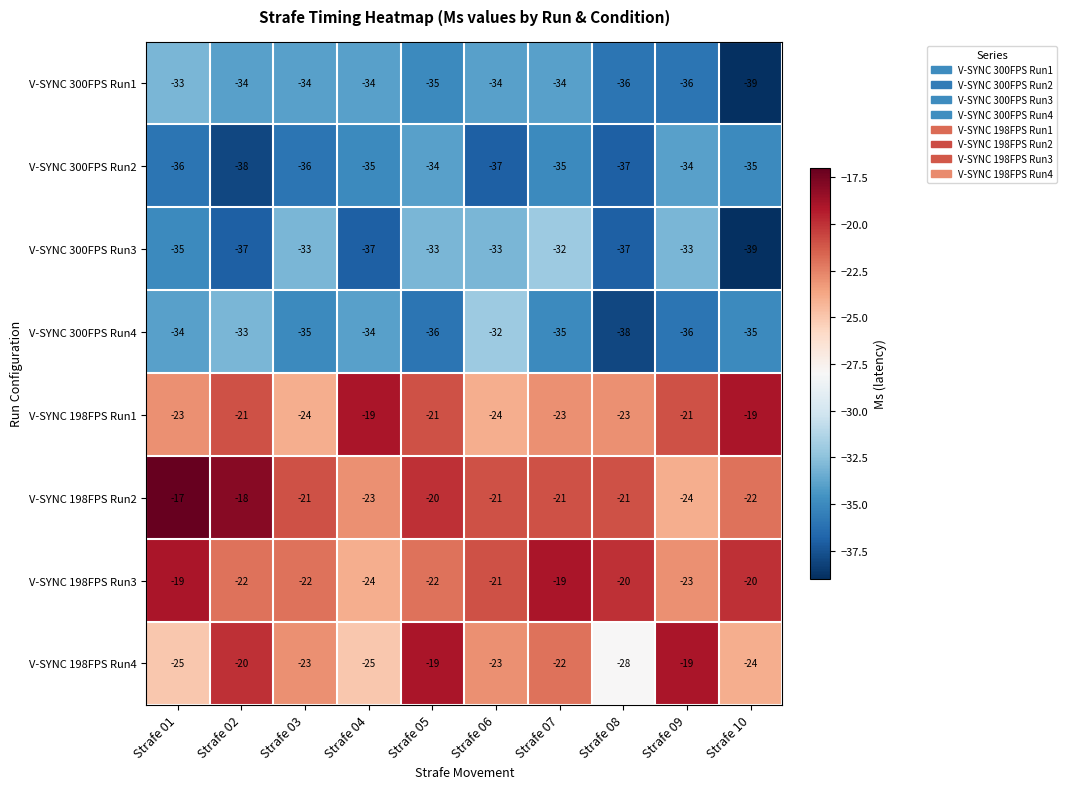

Which series changed the most between Strafe 04 and Strafe 10?

V-SYNC 300FPS Run1